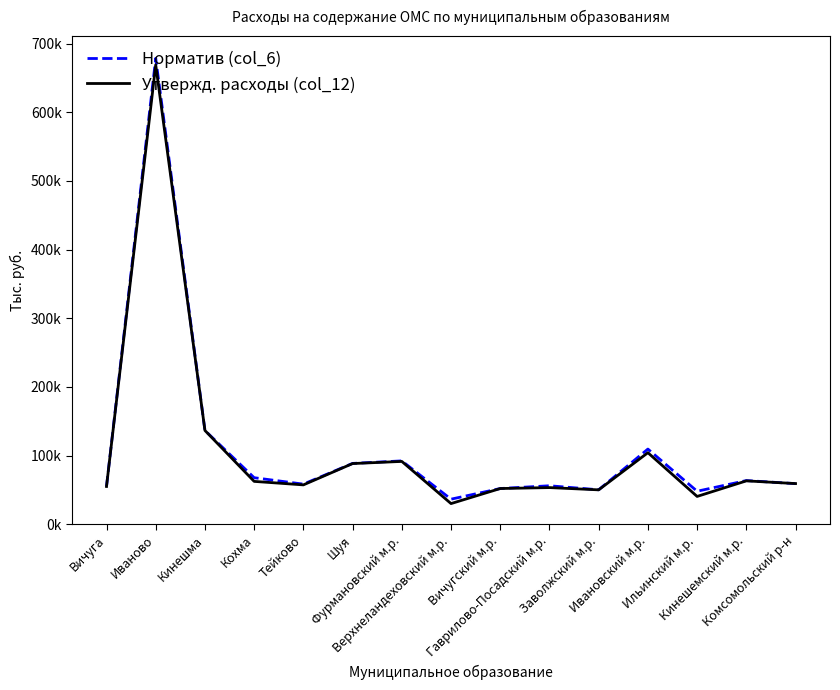

Which series has the widest spread of values?

Норматив (col_6)